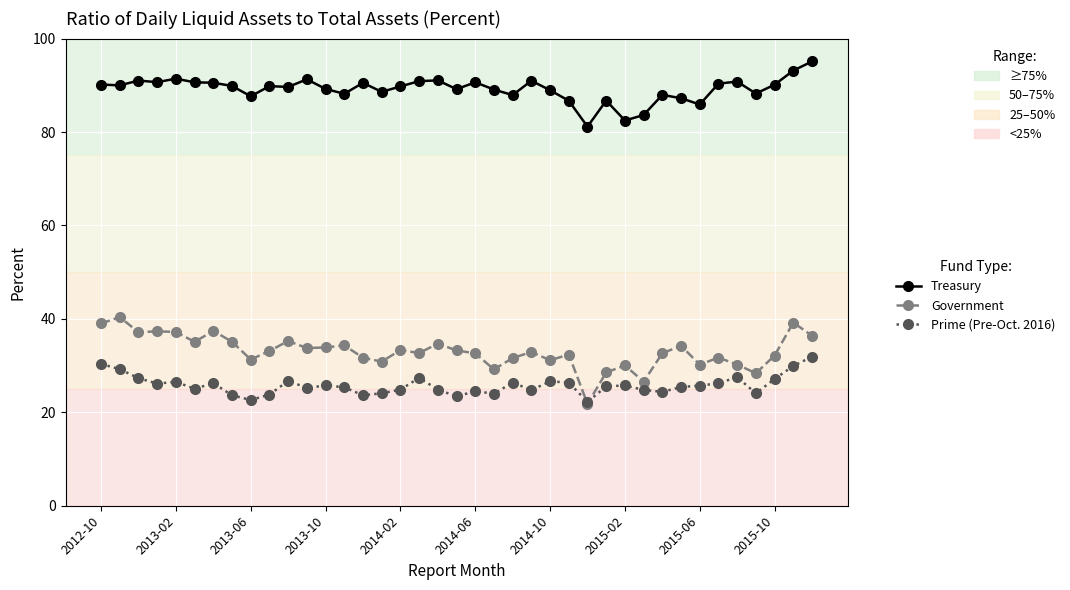

True or false: Government has more than 1 points higher than both neighbors.

True